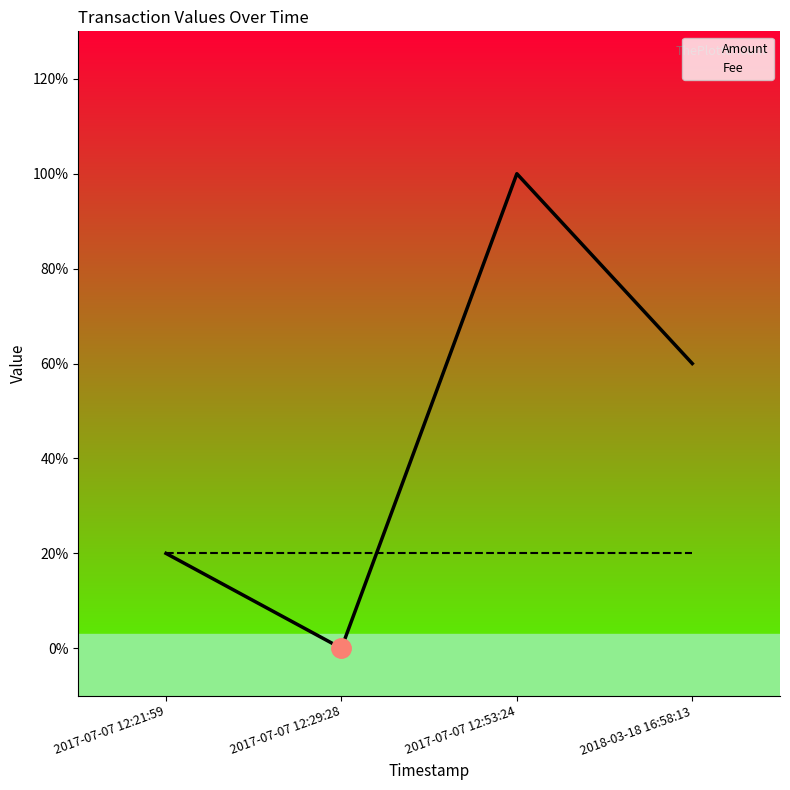

Rank the categories by Amount value from lowest to highest.

2017-07-07 12:29:28, 2017-07-07 12:21:59, 2018-03-18 16:58:13, 2017-07-07 12:53:24